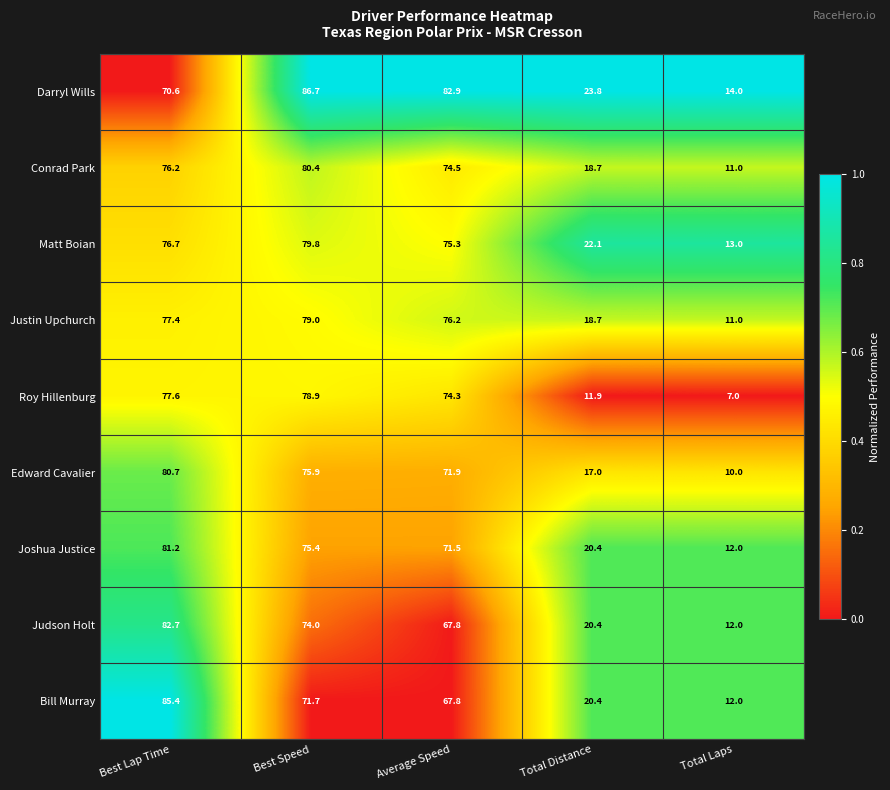

Which series has the largest total across all categories?

Darryl Wills